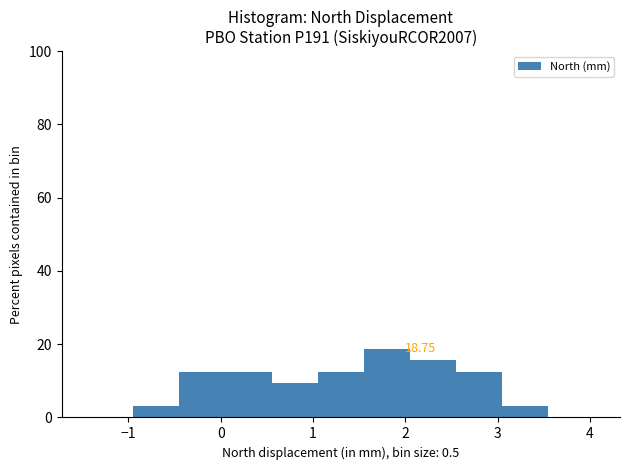

Which range on the x-axis has the tallest bar?

1.55 to 2.05